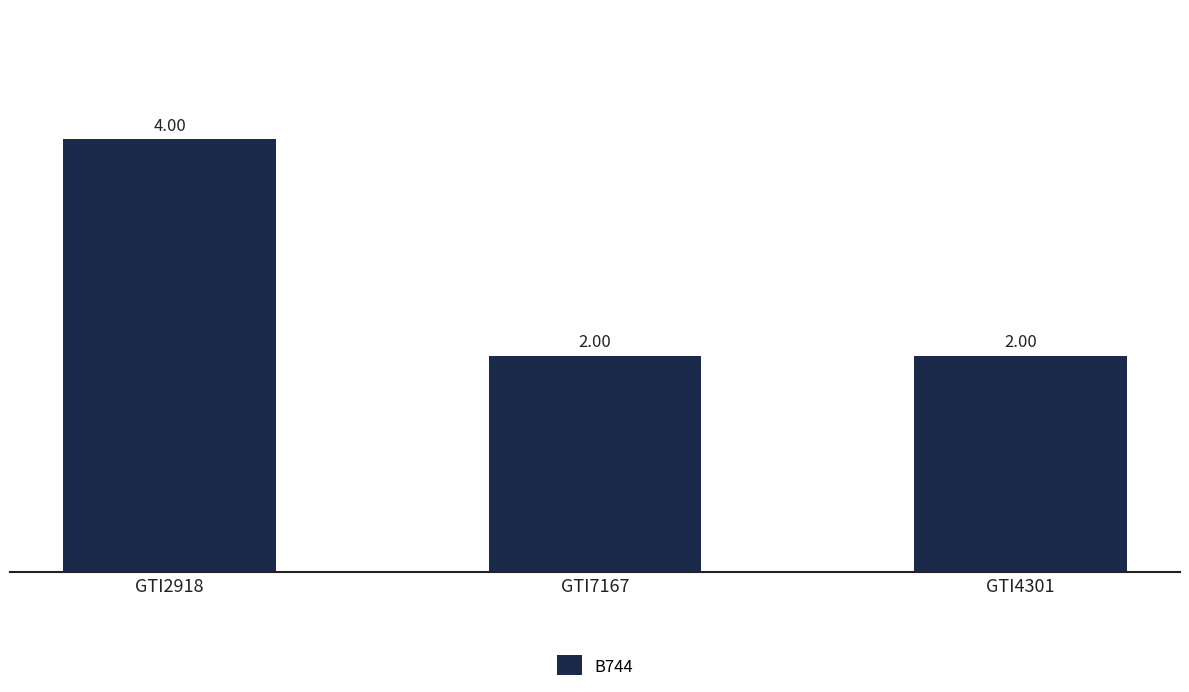

How many values are between 2 and 4?

3